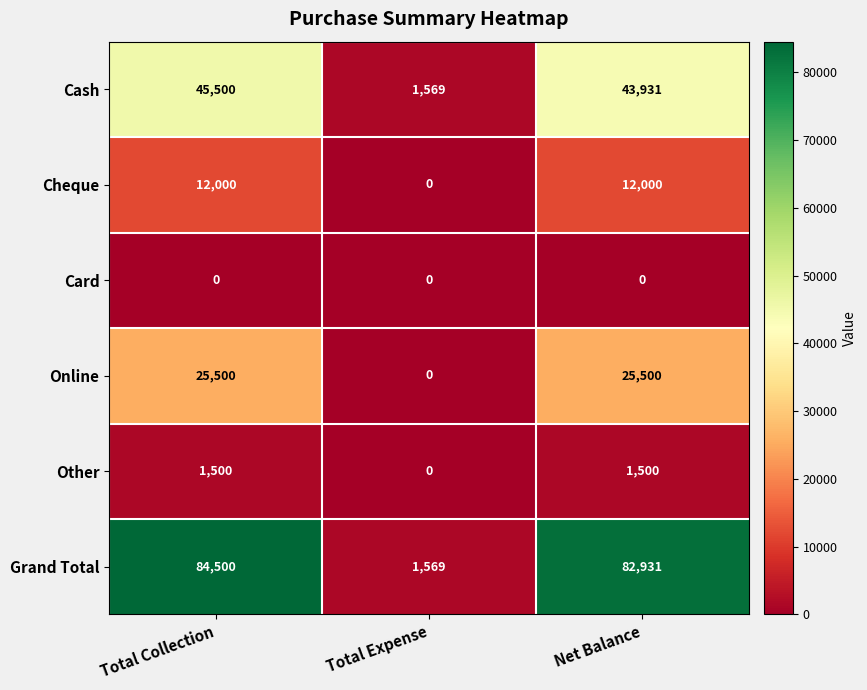

What is the approximate value of Grand Total at Total Expense, to the nearest 100?

1600